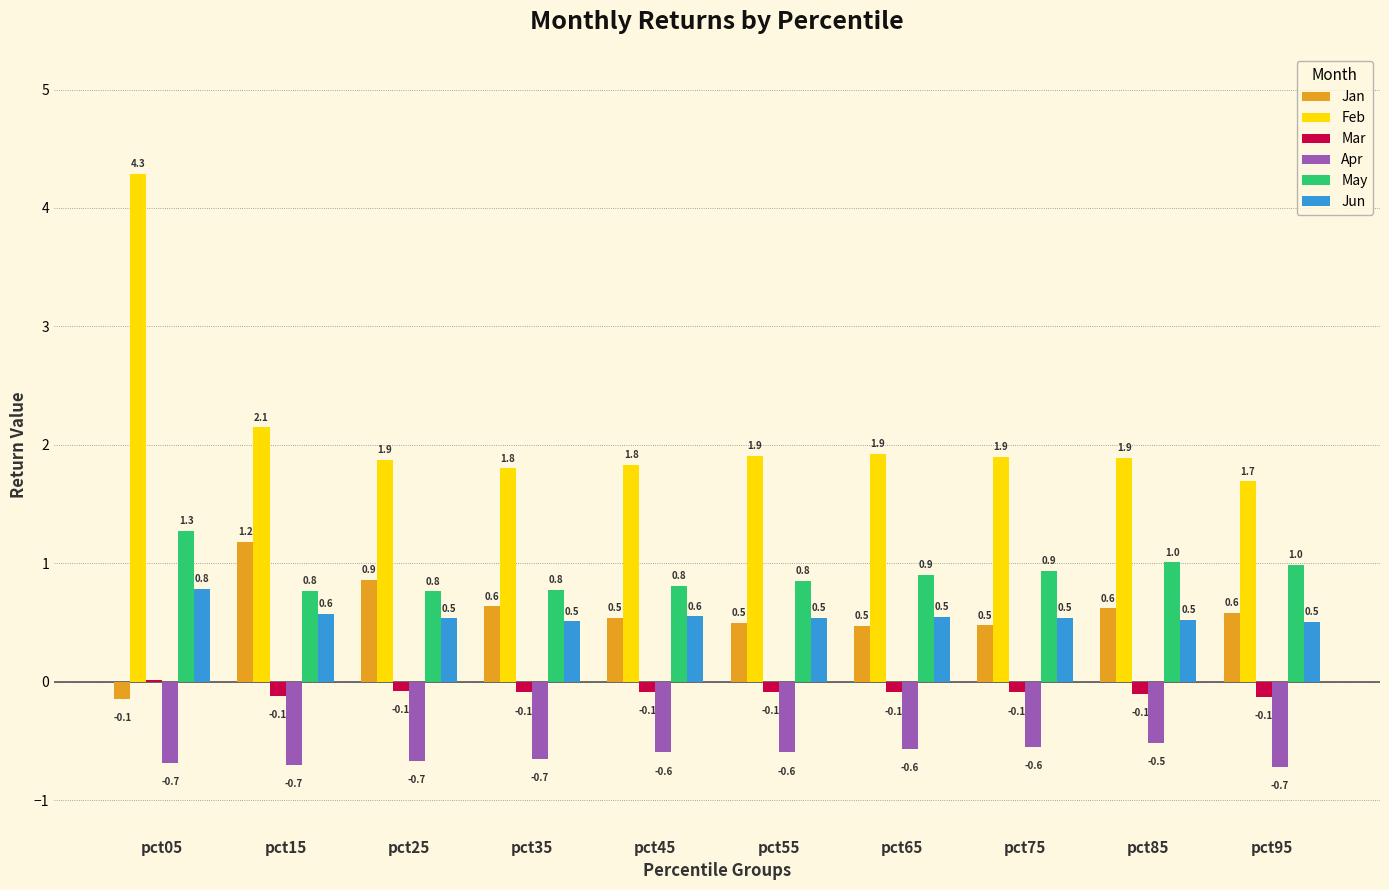

What are all the series names shown in the legend?

Jan, Feb, Mar, Apr, May, Jun